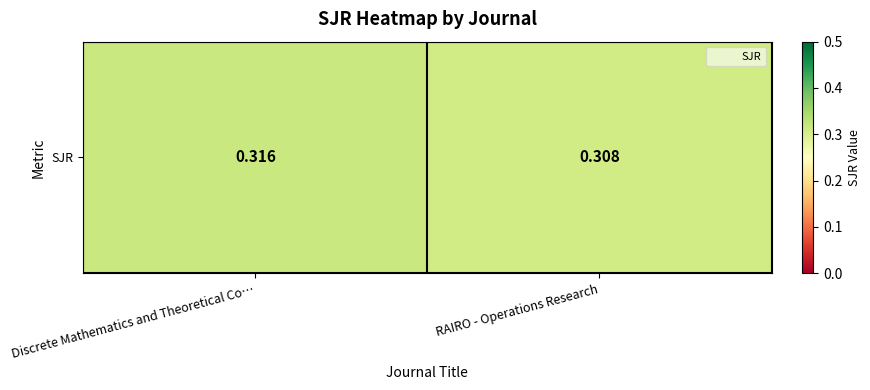

What is the sum of the values at RAIRO - Operations Research and Discrete Mathematics and Theoretical Co…?

0.6